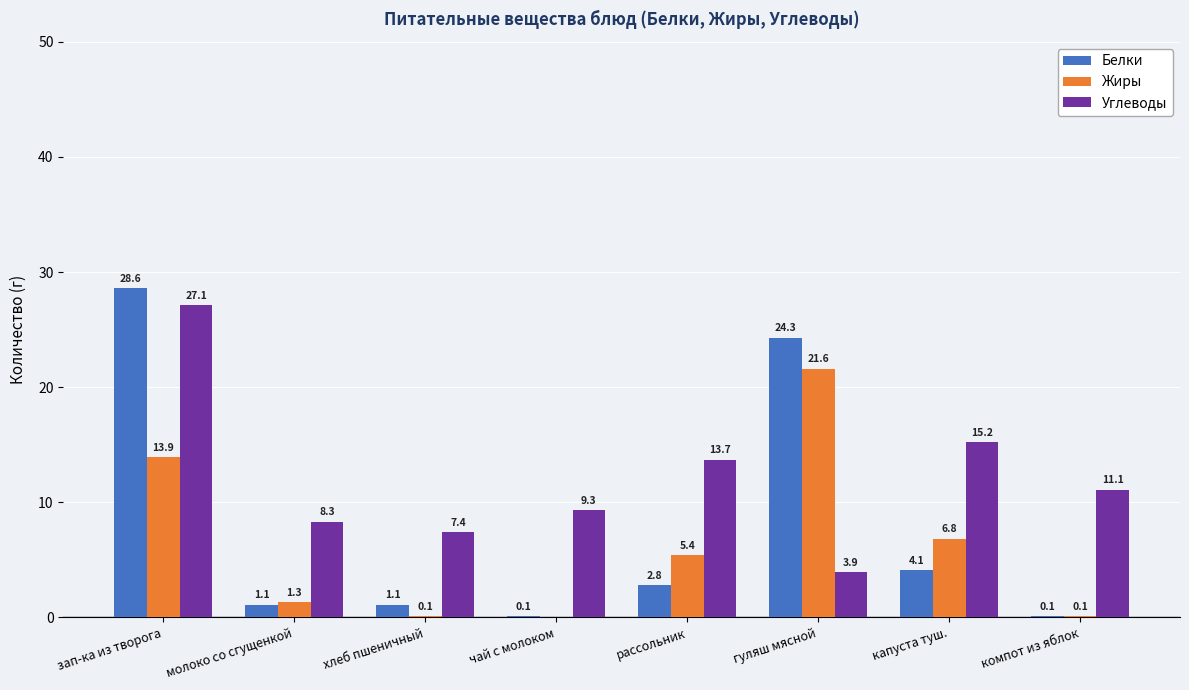

Is the value of Углеводы at хлеб пшеничный greater than the value of Жиры at чай с молоком?

Yes